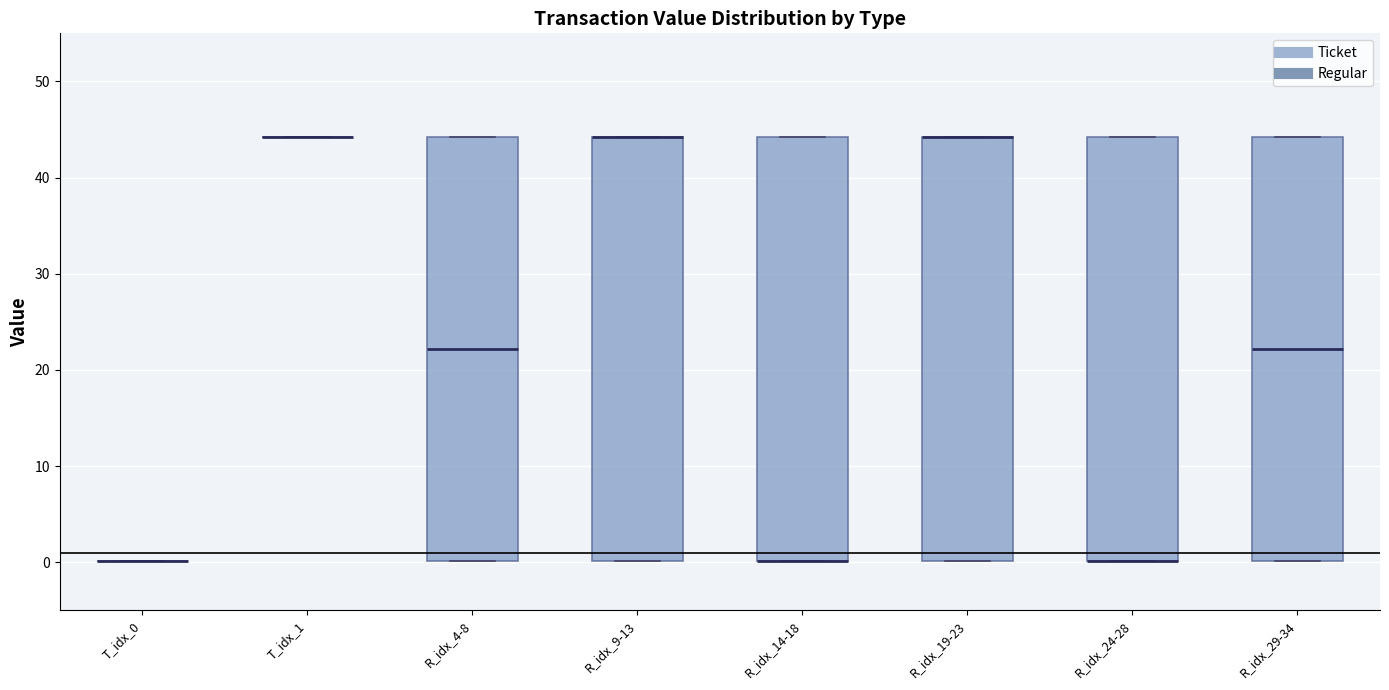

Reading left to right, transcribe this box plot: for each box, give where its median line is, the range the box spans, and where its two whiskers end, as read against the y-axis. The values are not printed on the chart, so give them approximately, as read against the axis.

T_idx_0: box collapsed to a line at 0, whiskers 0 to 0
T_idx_1: box collapsed to a line at 44, whiskers 44 to 44
R_idx_4-8: median 22, box 0 to 44, whiskers 0 to 44
R_idx_9-13: median 44 (drawn on the box's upper edge), box 0 to 44, whiskers 0 to 44
R_idx_14-18: median 0 (drawn on the box's lower edge), box 0 to 44, whiskers 0 to 44
R_idx_19-23: median 44 (drawn on the box's upper edge), box 0 to 44, whiskers 0 to 44
R_idx_24-28: median 0 (drawn on the box's lower edge), box 0 to 44, whiskers 0 to 44
R_idx_29-34: median 22, box 0 to 44, whiskers 0 to 44